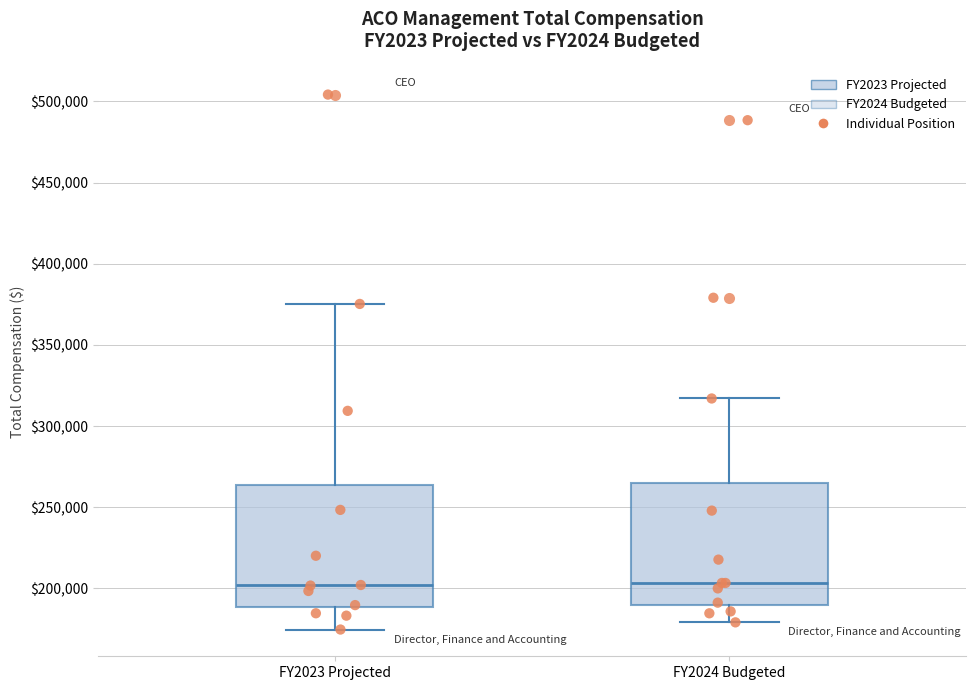

Reading left to right, transcribe this box plot: for each box, give where its median line is, the range the box spans, and where its two whiskers end, as read against the y-axis. The values are not printed on the chart, so give them approximately, as read against the axis.

FY2023 Projected: median 200000, box 190000 to 265000, whiskers 175000 to 375000
FY2024 Budgeted: median 205000, box 190000 to 265000, whiskers 180000 to 315000